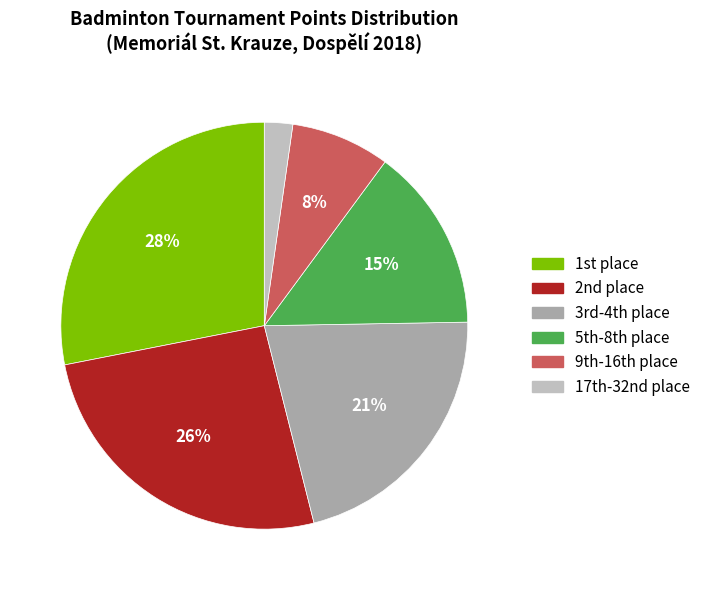

To the nearest percent, what is the average slice percentage?

17%